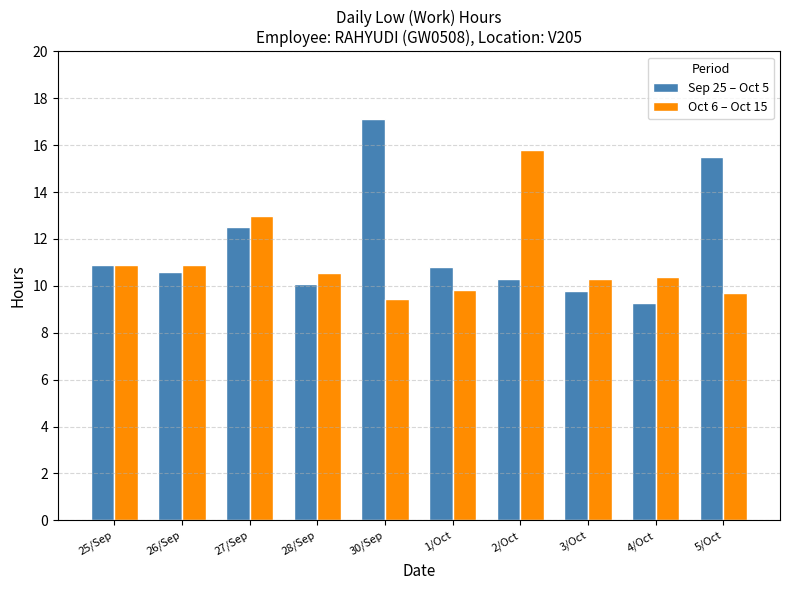

What is the sum of all Sep 25 – Oct 5 values?

116.8